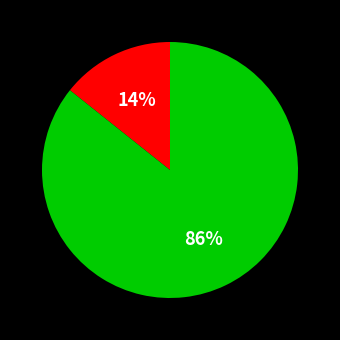

How many segments does this pie chart have?

2